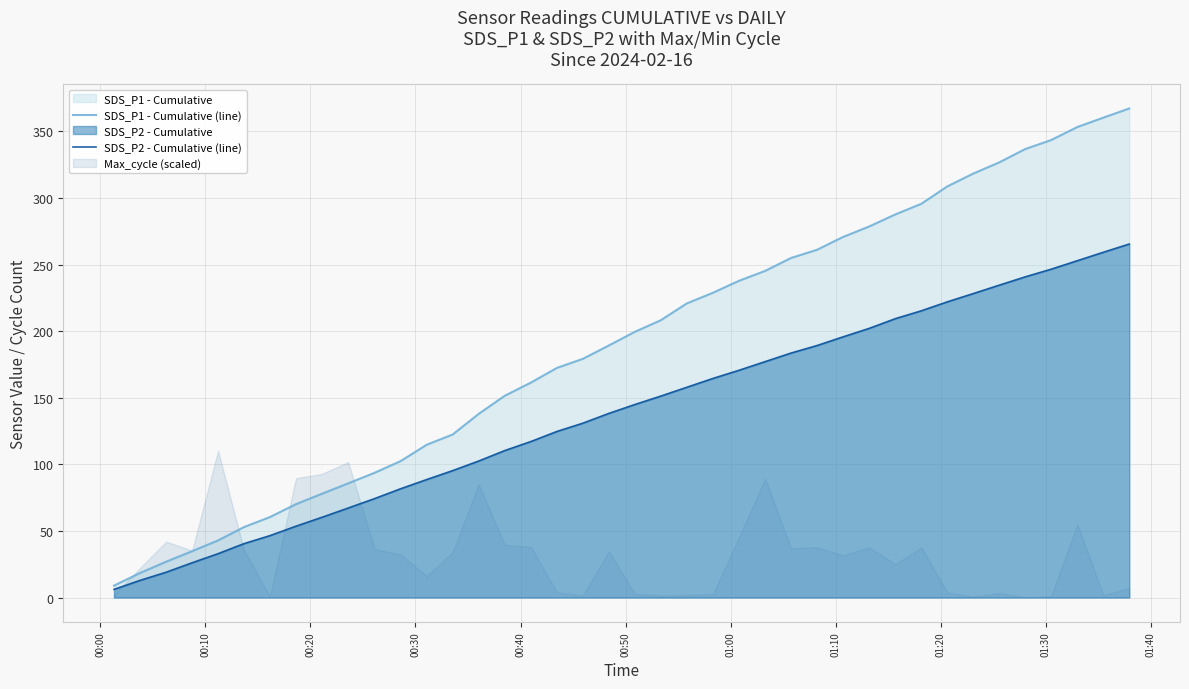

What is the sum of all SDS_P2 - Cumulative (line) values?

5540.9